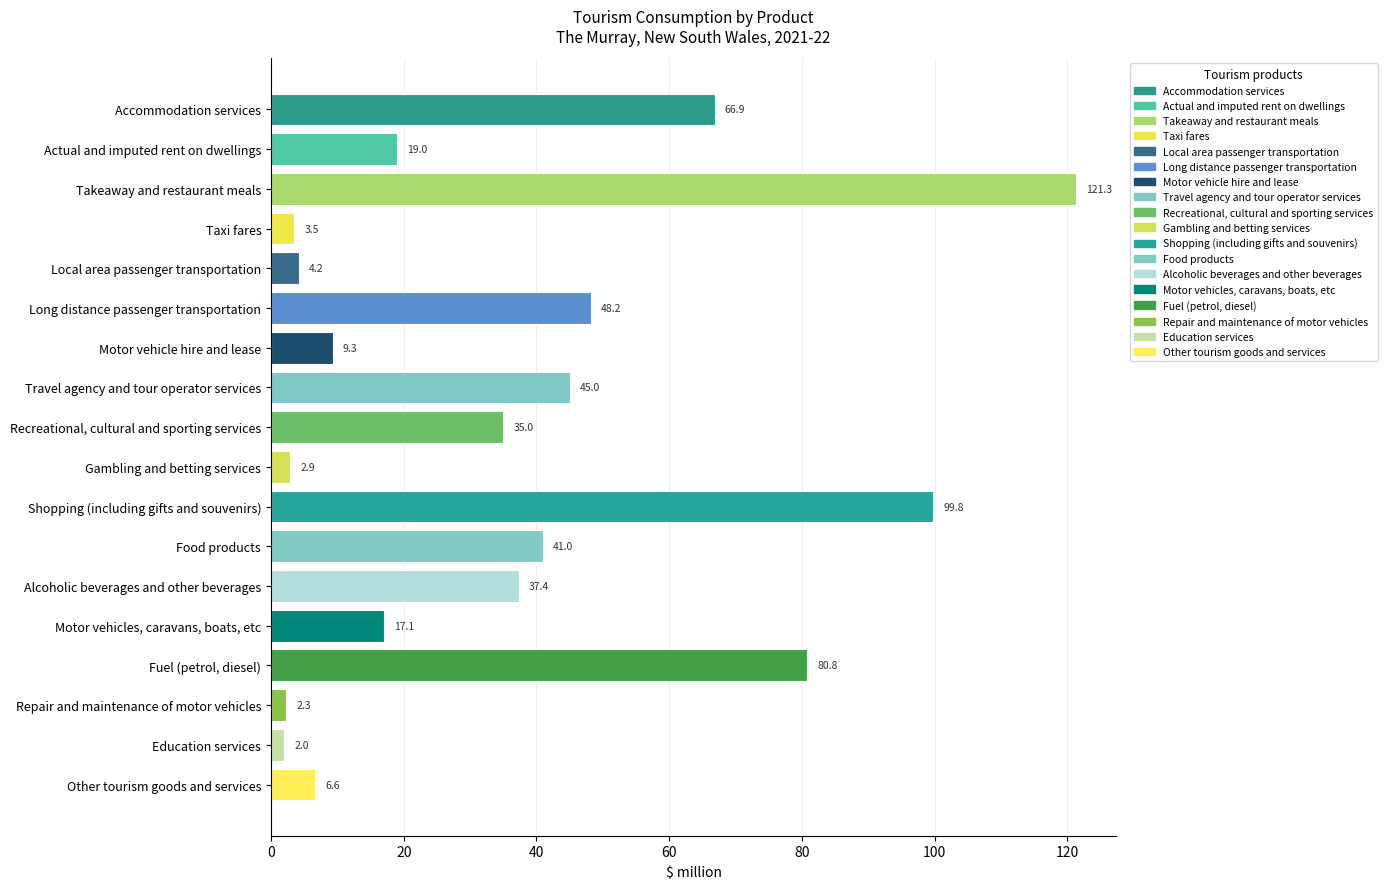

Which label corresponds to the smallest value in the chart?

Education services